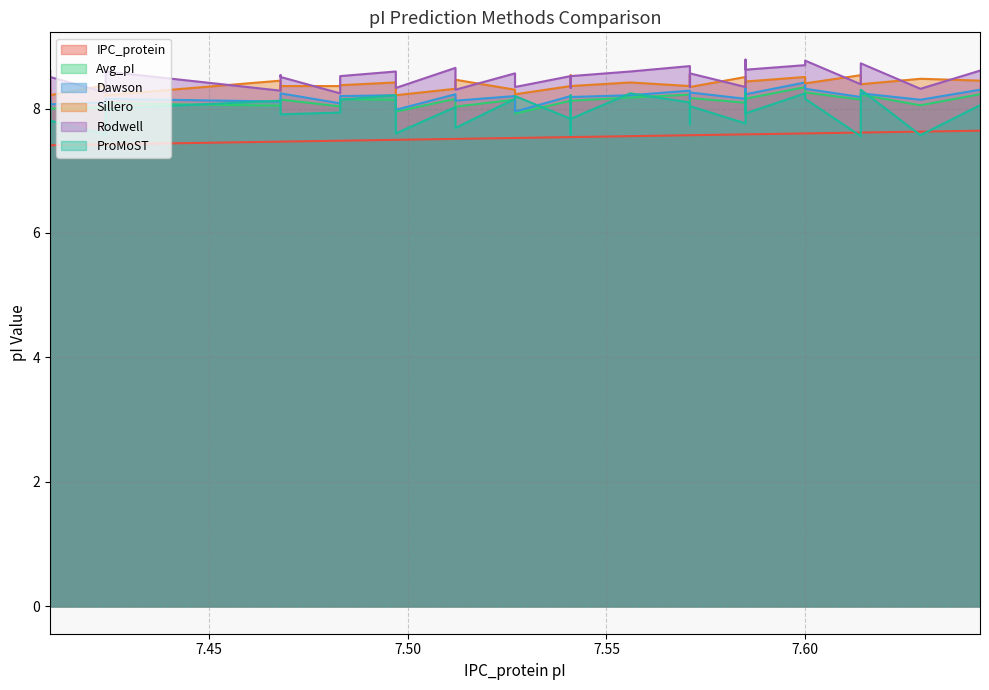

What is the value of the ProMoST point at the 9th from the left?

8.1